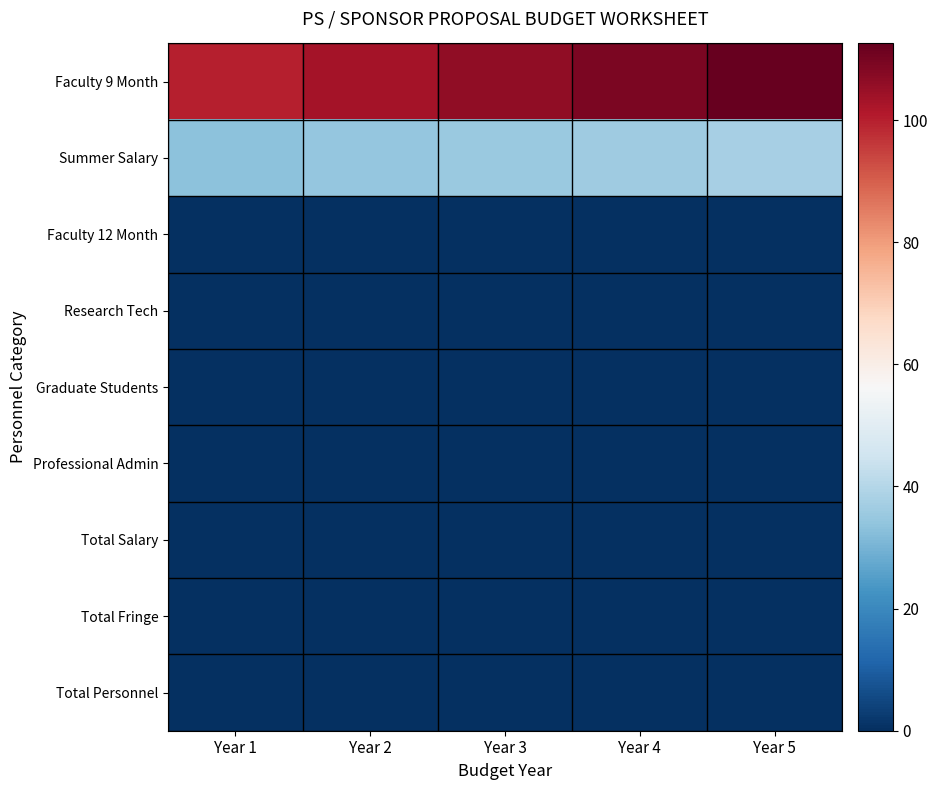

Reading left to right, list all the values displayed in this chart.

Faculty 9 Month: Year 1=100.0	Year 2=103.0	Year 3=106.1	Year 4=109.3	Year 5=112.5
Summer Salary: Year 1=33.3	Year 2=34.3	Year 3=35.4	Year 4=36.4	Year 5=37.5
Faculty 12 Month: Year 1=0.0	Year 2=0.0	Year 3=0.0	Year 4=0.0	Year 5=0.0
Research Tech: Year 1=0.0	Year 2=0.0	Year 3=0.0	Year 4=0.0	Year 5=0.0
Graduate Students: Year 1=0.0	Year 2=0.0	Year 3=0.0	Year 4=0.0	Year 5=0.0
Professional Admin: Year 1=0.0	Year 2=0.0	Year 3=0.0	Year 4=0.0	Year 5=0.0
Total Salary: Year 1=0.0	Year 2=0.0	Year 3=0.0	Year 4=0.0	Year 5=0.0
Total Fringe: Year 1=0.0	Year 2=0.0	Year 3=0.0	Year 4=0.0	Year 5=0.0
Total Personnel: Year 1=0.0	Year 2=0.0	Year 3=0.0	Year 4=0.0	Year 5=0.0